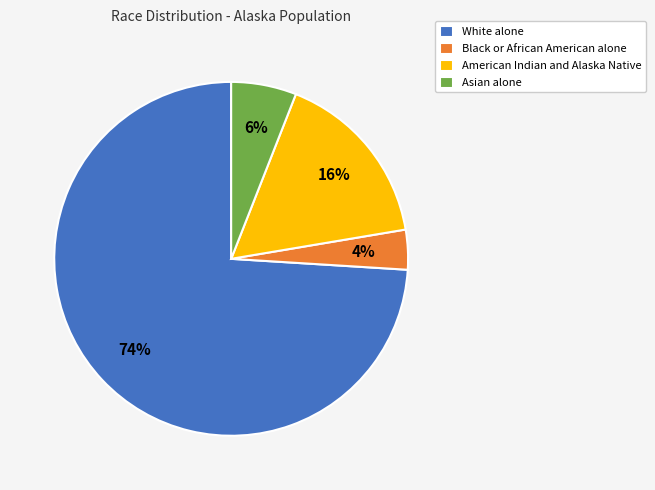

Between Black or African American alone and American Indian and Alaska Native, which is larger?

American Indian and Alaska Native